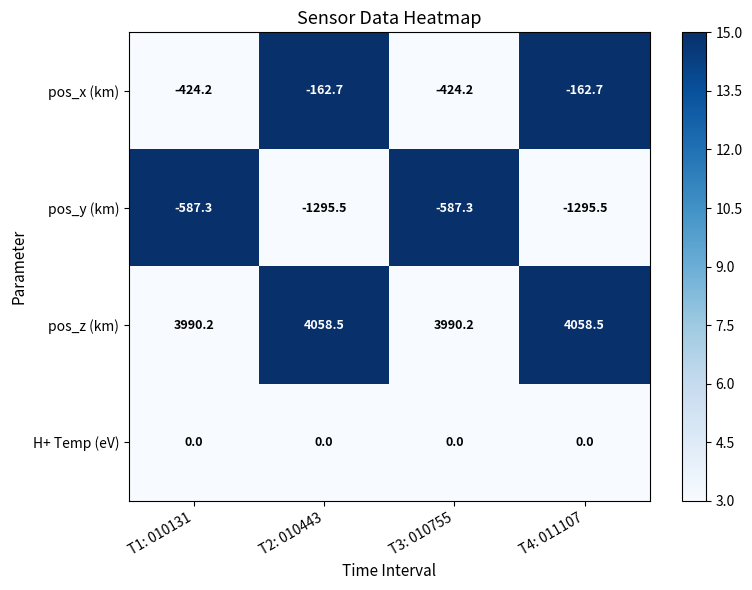

How many data points does each series have?

4